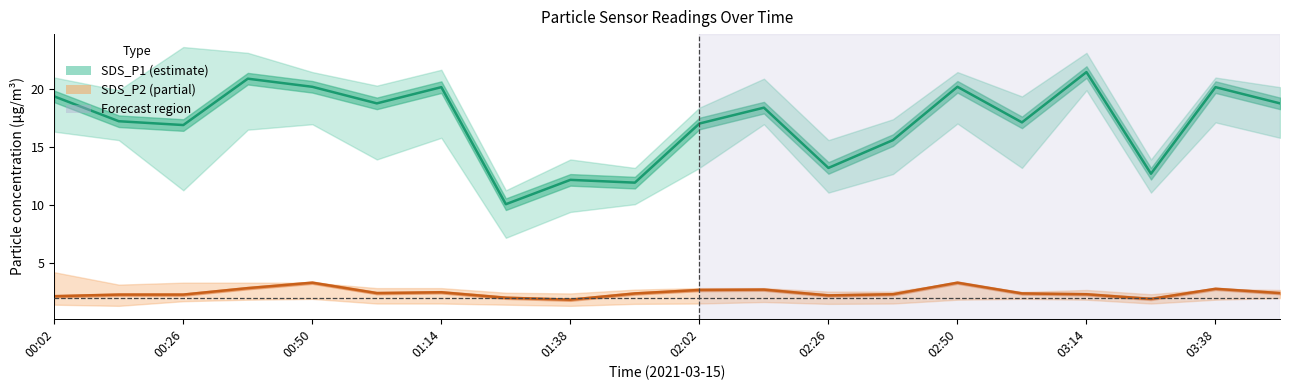

How many distinct data groups are displayed?

2